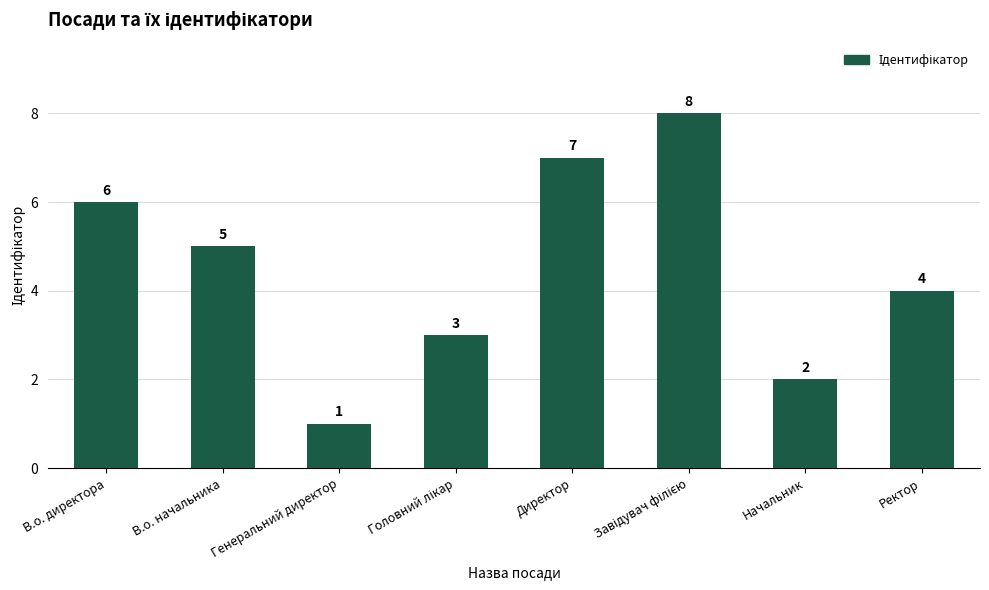

What is the label of the 3rd bar from the left?

Генеральний директор